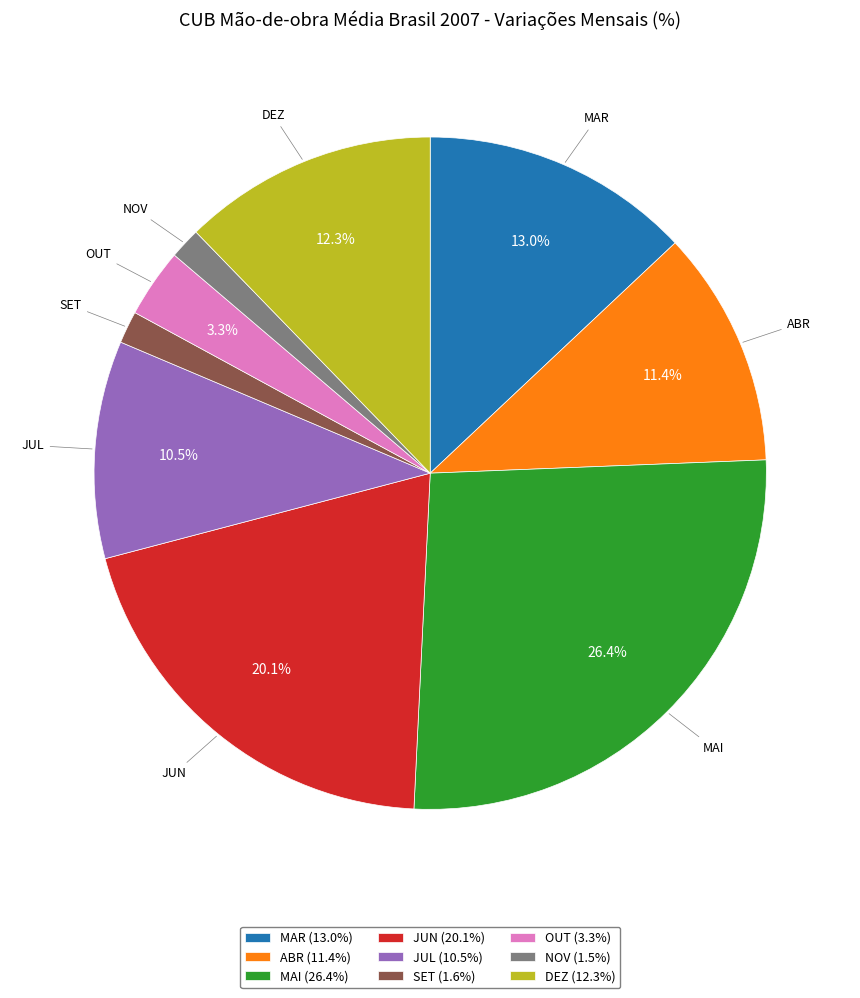

Which slice is the largest?

MAI